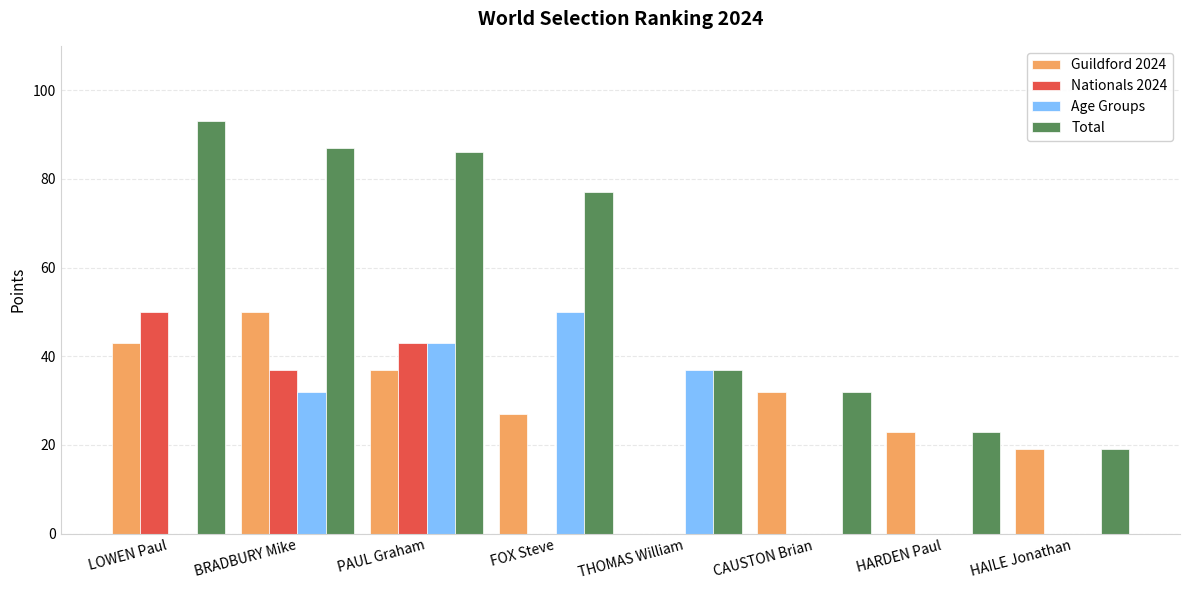

Which series has the largest total across all categories?

Total